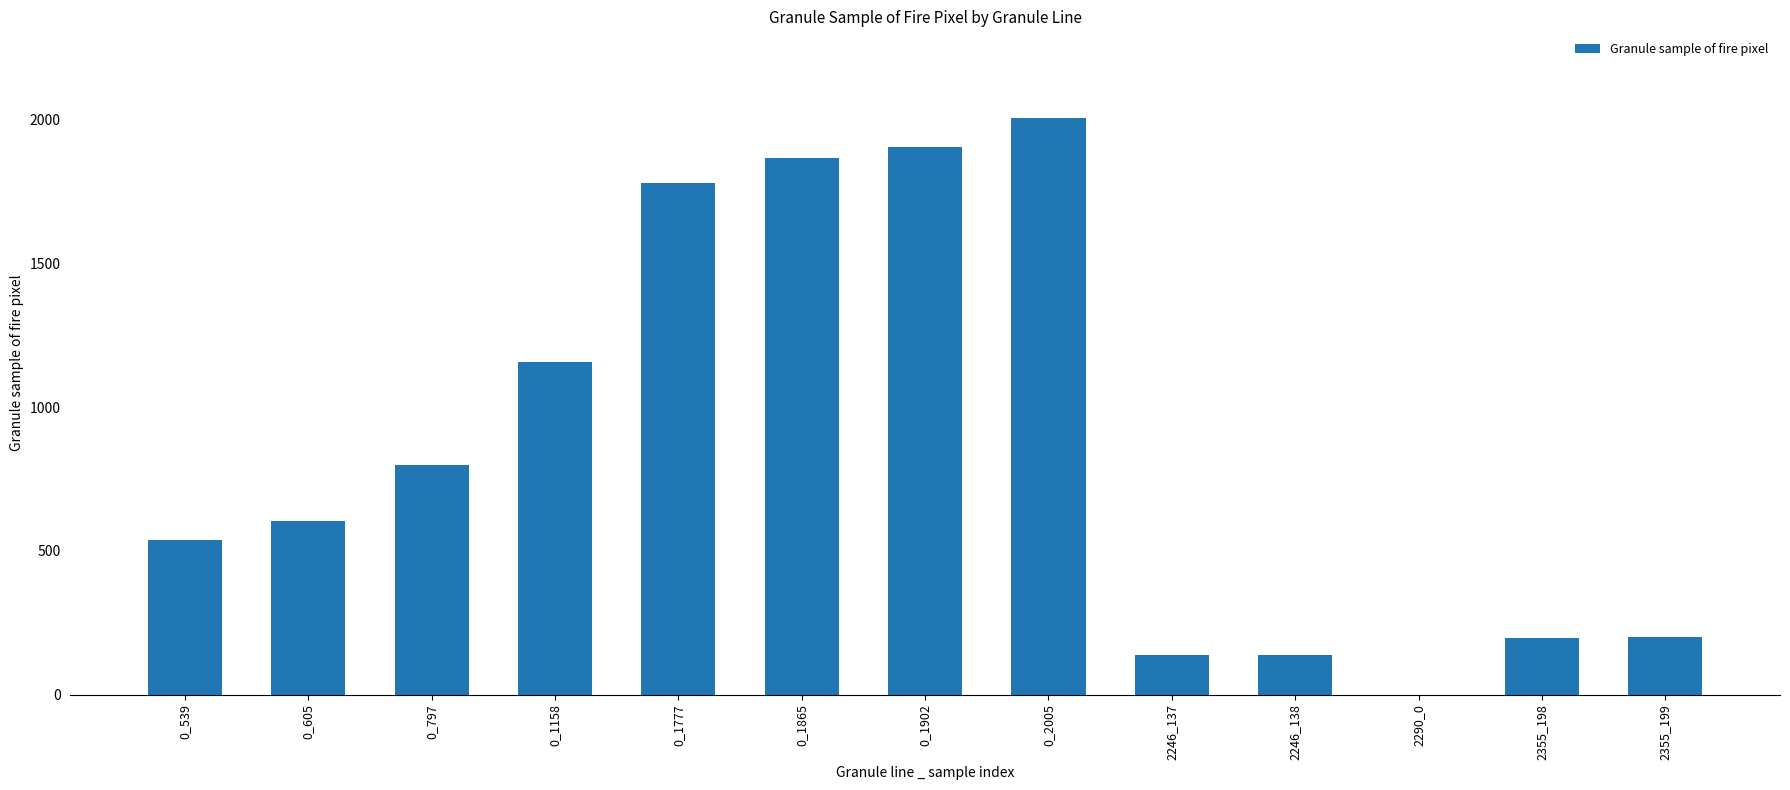

What is the sum of all values?

11320